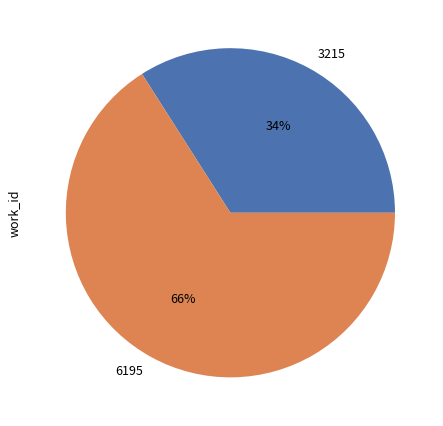

Which has a higher value, 3215 or 6195?

6195